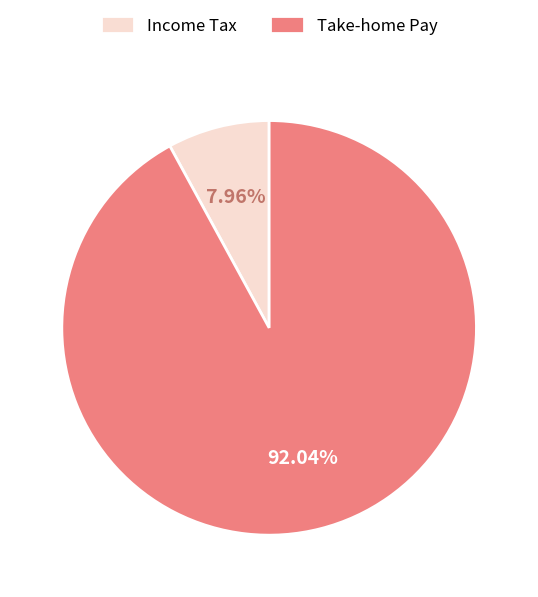

Do Income Tax and Take-home Pay together represent more than half of the pie?

Yes